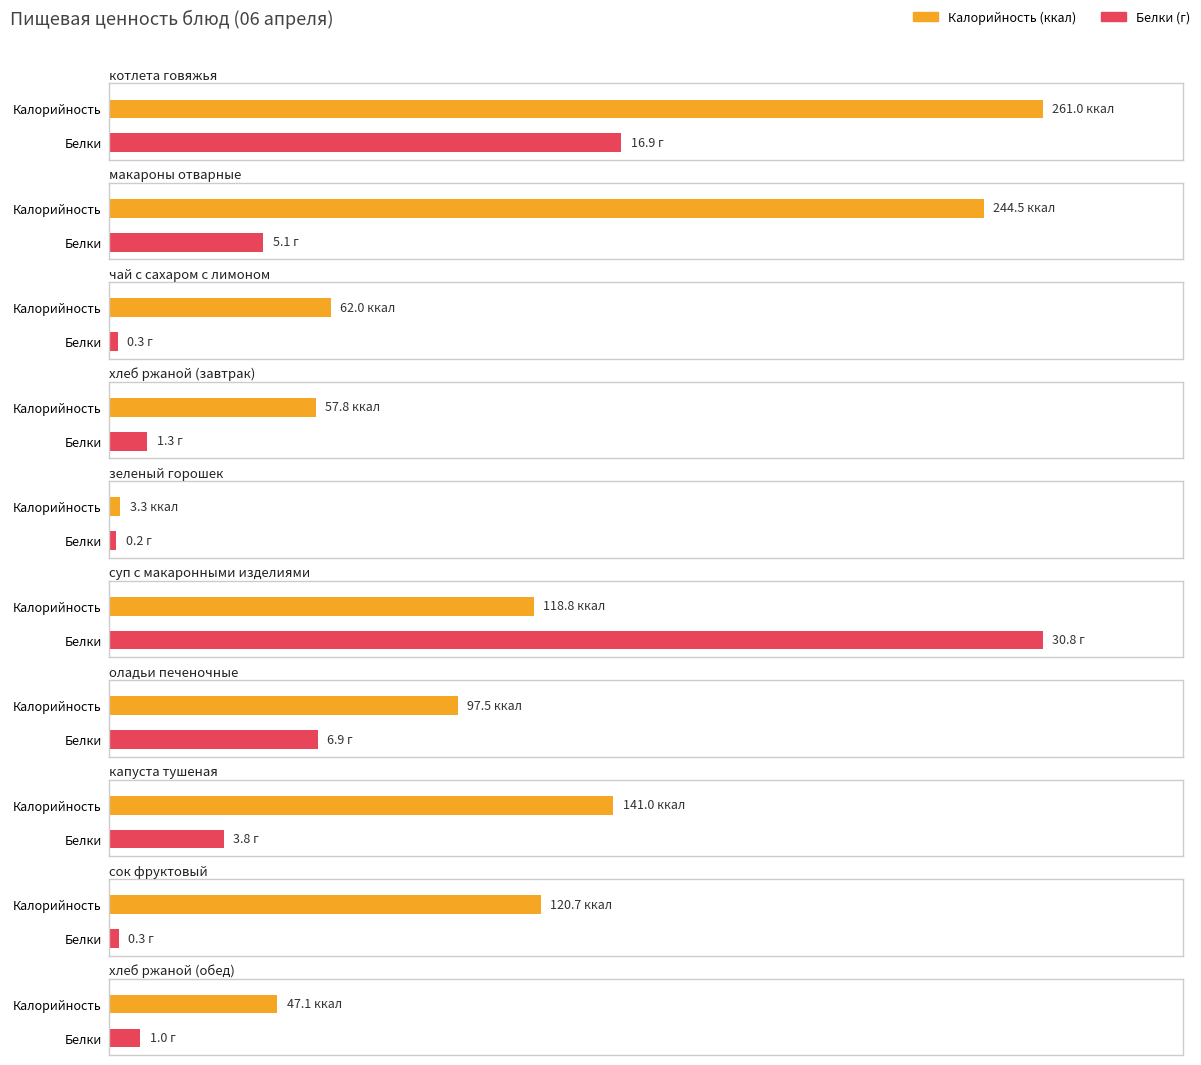

Where does the Белки series first go above 3?

котлета говяжья